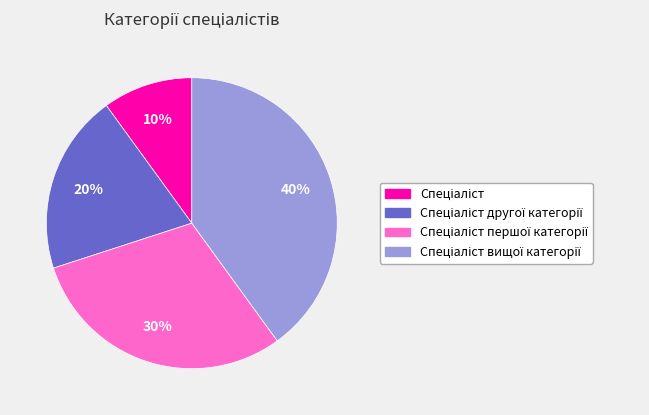

Is there a majority slice in this chart?

No